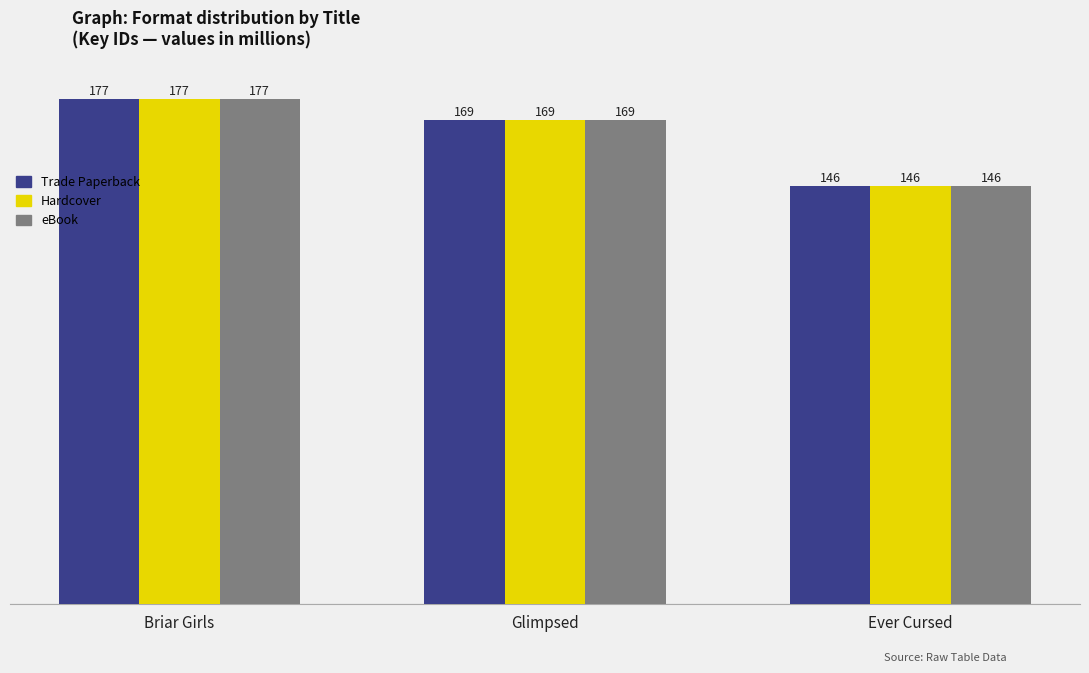

Reading right to left, list all the values displayed in this chart.

Trade Paperback: Ever Cursed=146414777	Glimpsed=169445033	Briar Girls=176882838
Hardcover: Ever Cursed=146414777	Glimpsed=169445033	Briar Girls=176882838
eBook: Ever Cursed=146414777	Glimpsed=169445033	Briar Girls=176882838